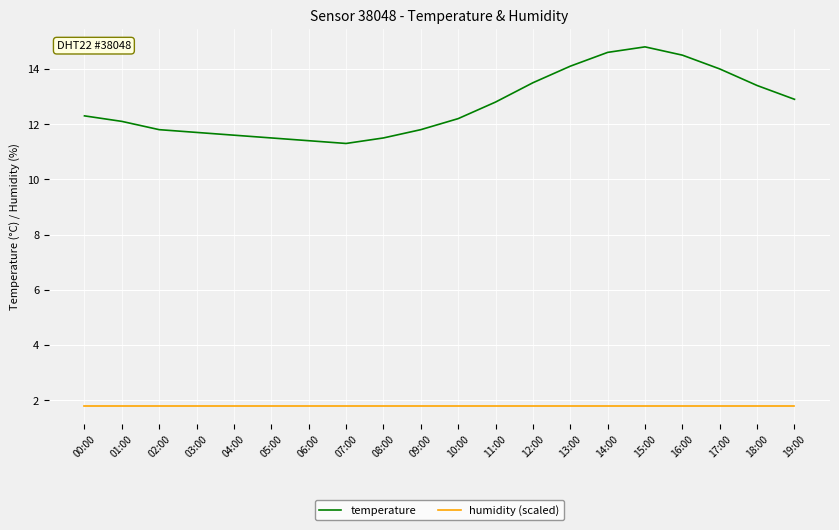

Rank the series by their maximum value, from lowest to highest.

humidity (scaled), temperature